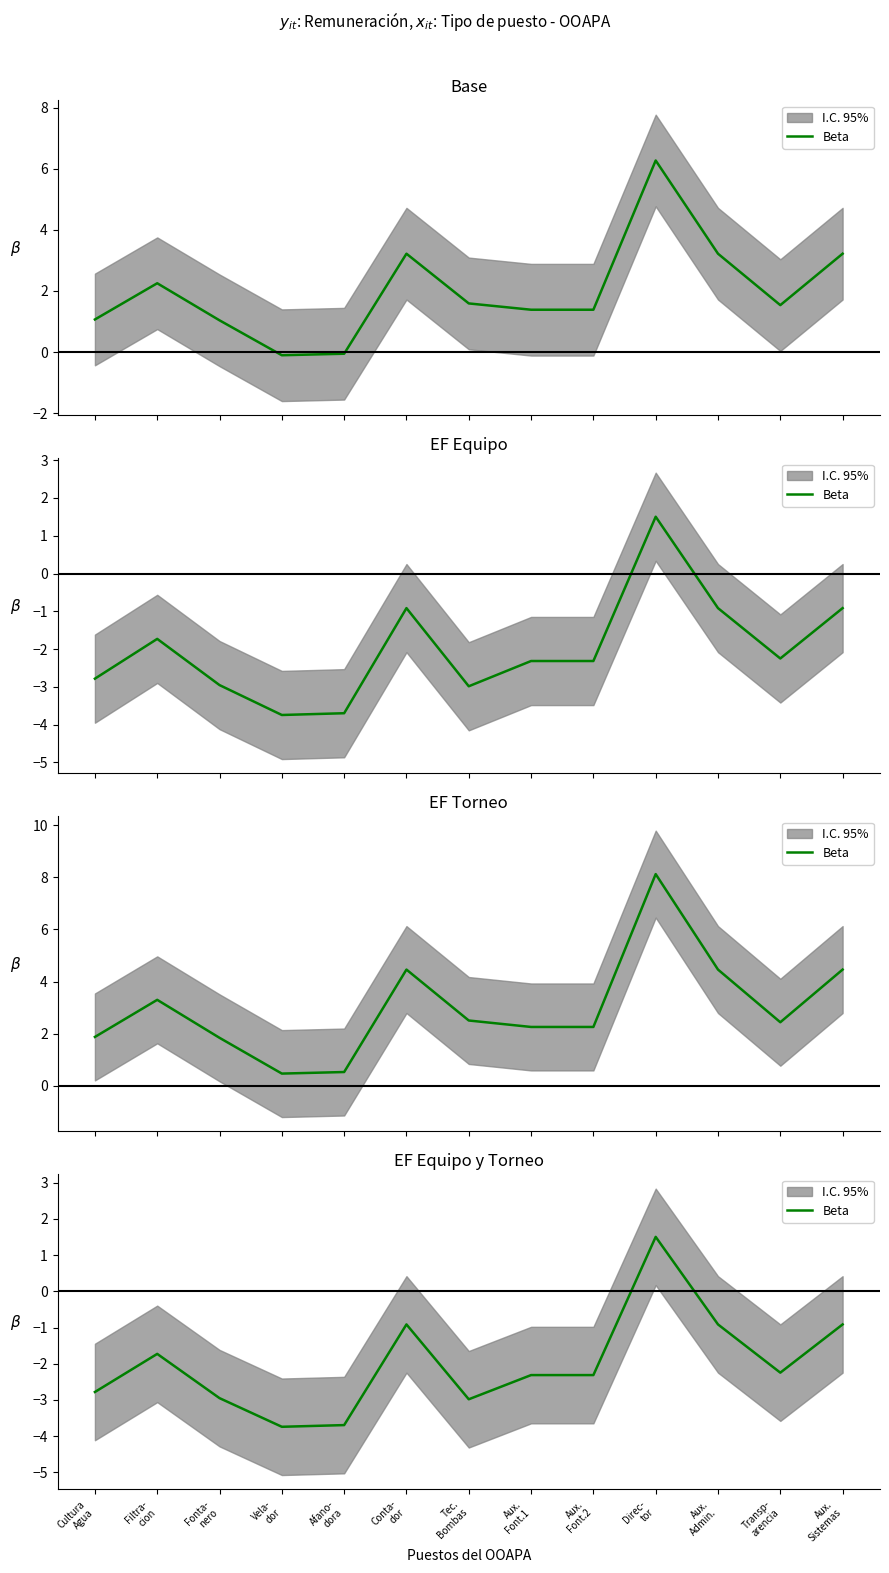

Rank the categories by value from highest to lowest.

Direc-
tor, Conta-
dor, Aux.
Admin., Aux.
Sistemas, Filtra-
cion, Transp-
arencia, Aux.
Font.1, Aux.
Font.2, Cultura
Agua, Fonta-
nero, Tec.
Bombas, Afano-
dora, Vela-
dor